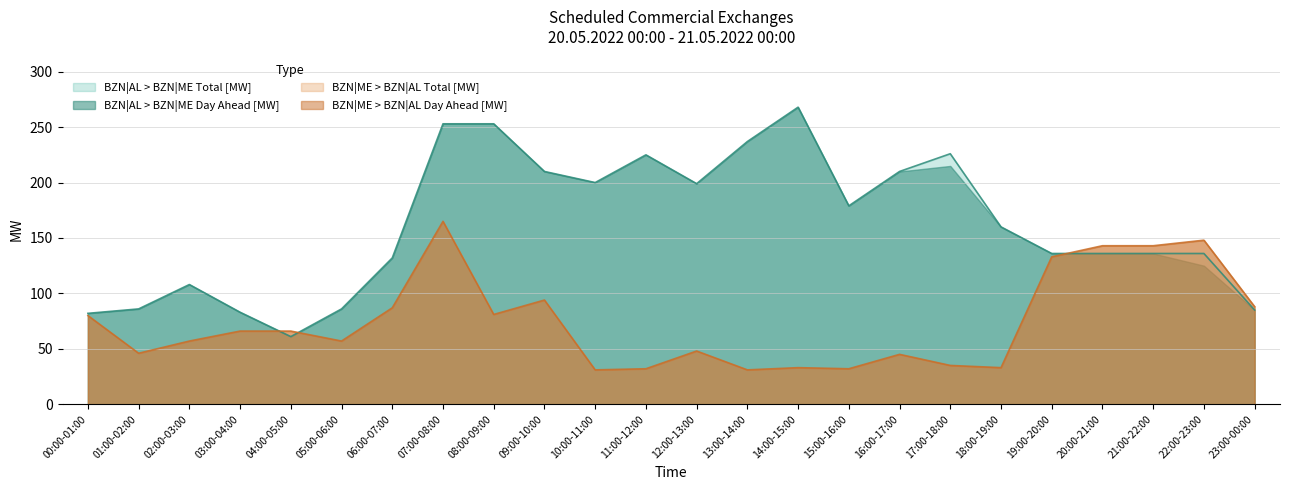

How many lines are shown in the chart?

4